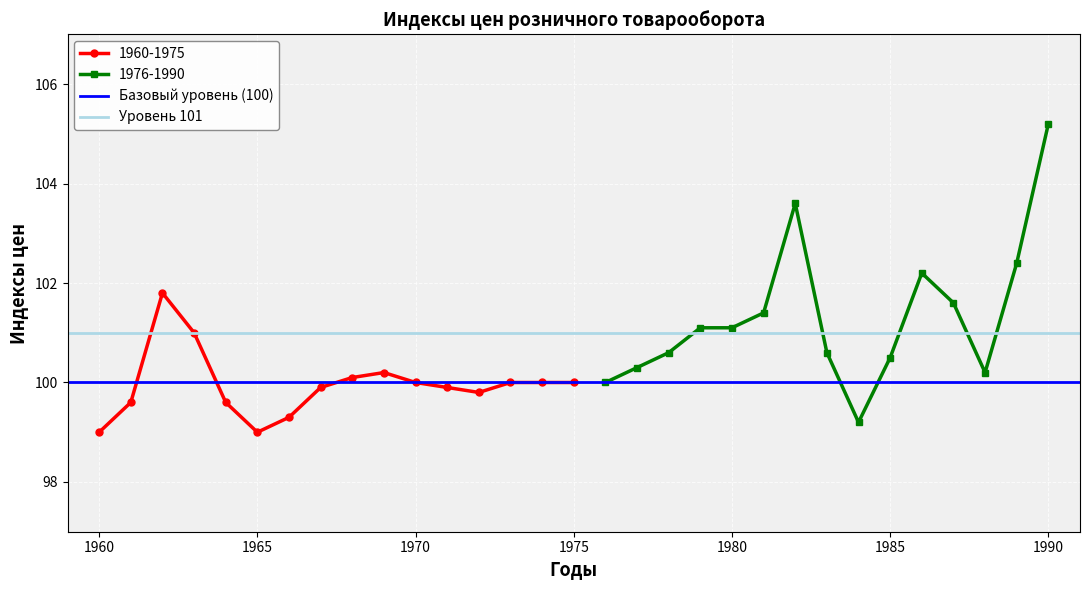

Is it true that 1960-1975 equals 100.0 at 1970?

True